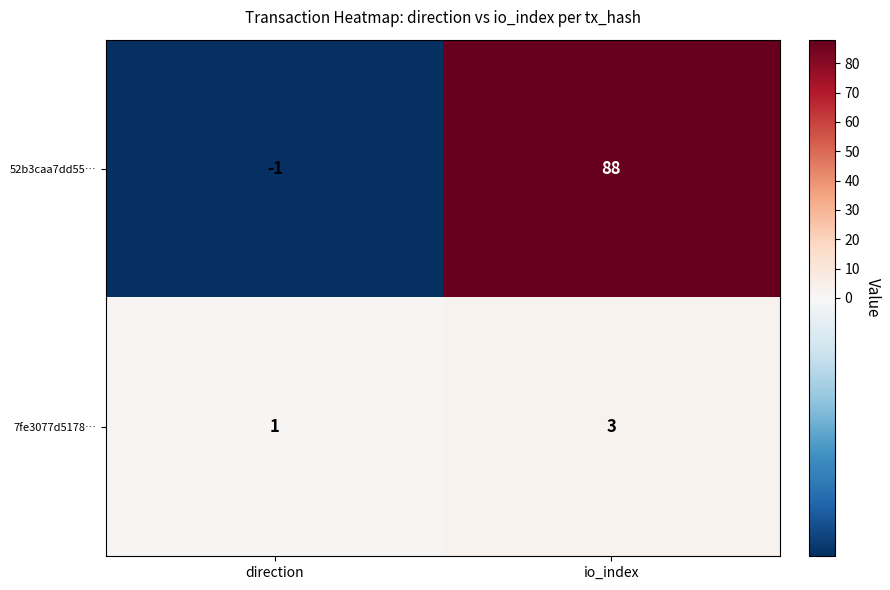

List the series in order of their overall mean, lowest first.

7fe3077d5178…, 52b3caa7dd55…